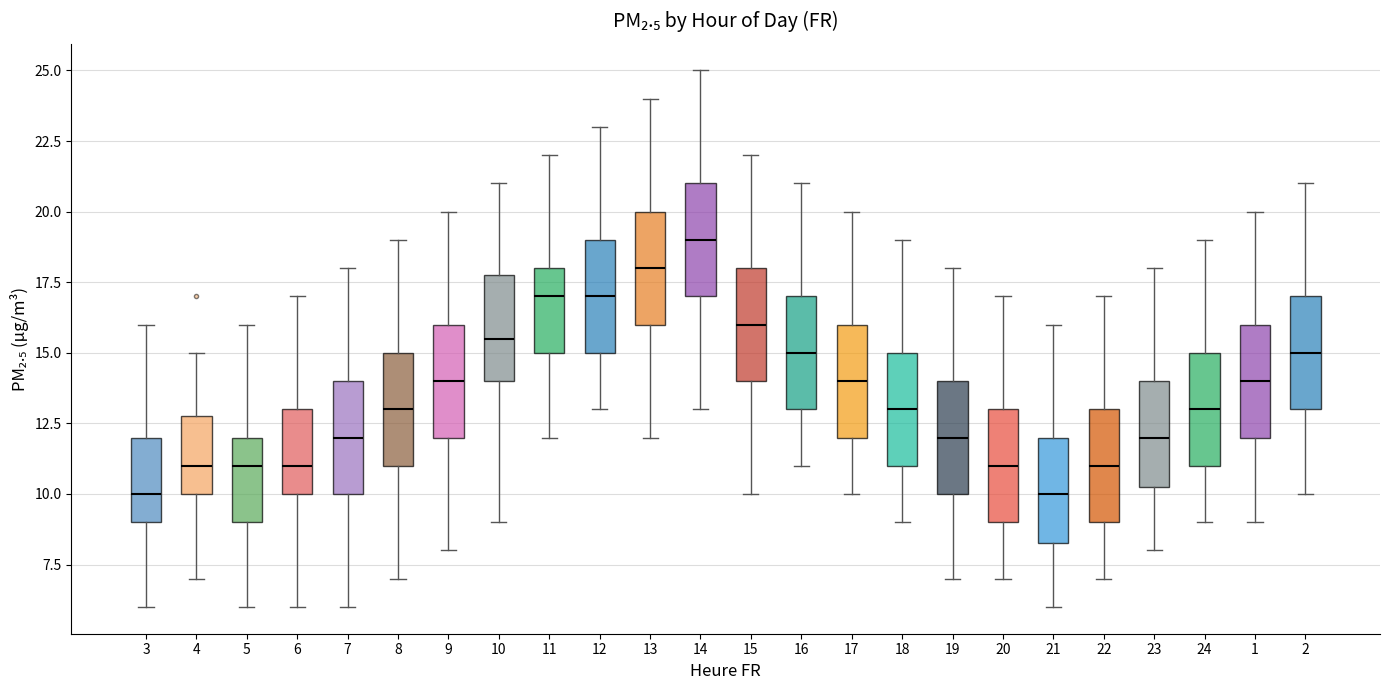

Where does the median line of the box at x = 12 sit on the y-axis? The values are not printed on the chart, so give them approximately, as read against the axis.

17.0